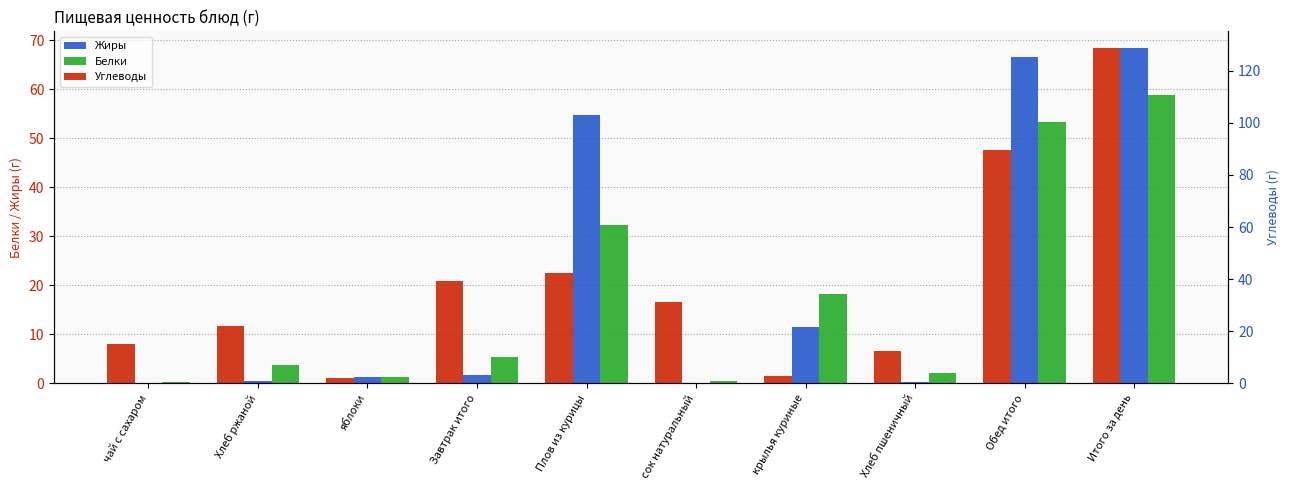

Rank the series by their maximum value, from highest to lowest.

Углеводы, Жиры, Белки